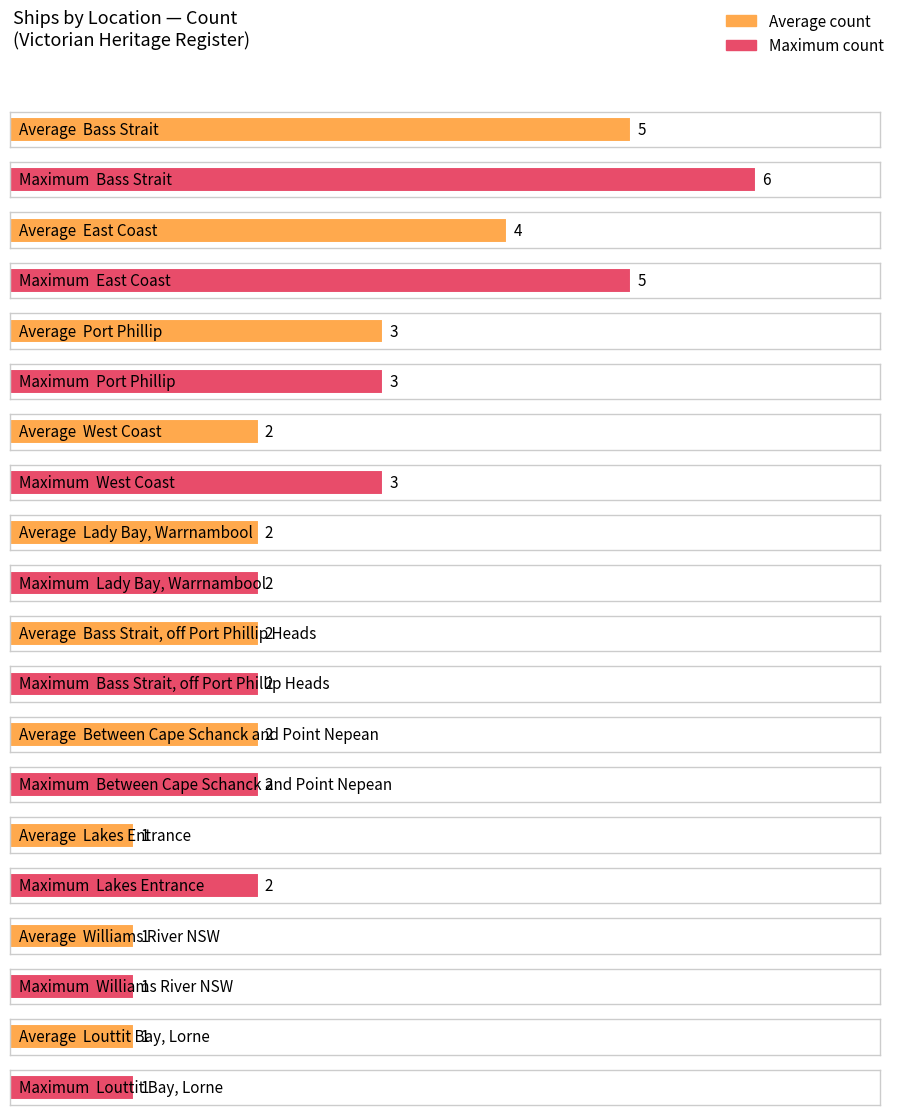

What is the label of the 8th bar from the right?

Port Phillip